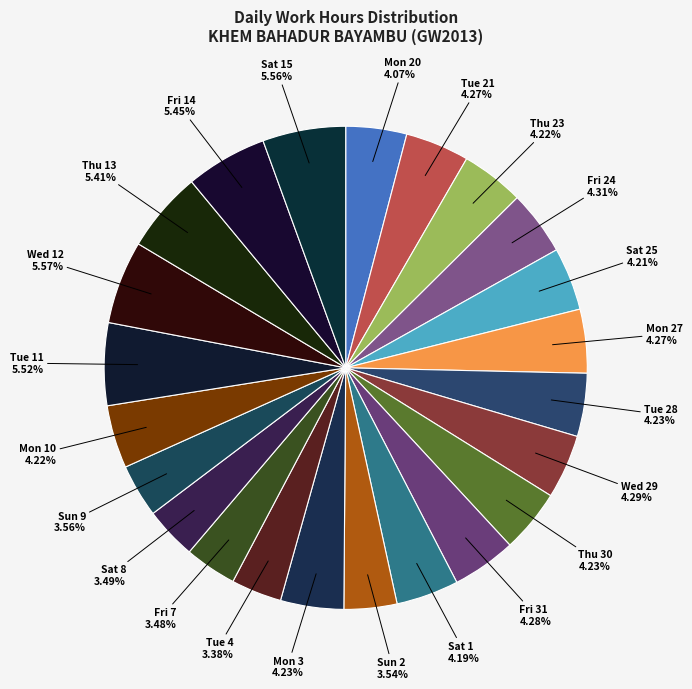

Approximately how many times larger is the value at Sat 25 compared to Mon 20?

1.0